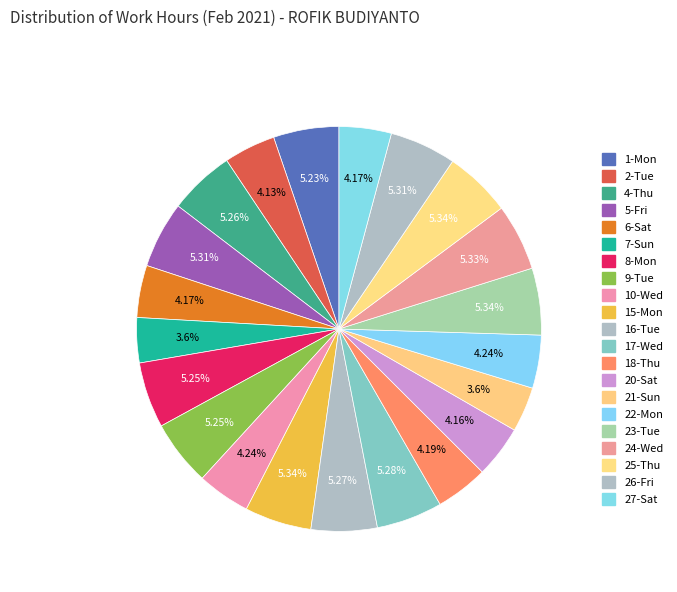

How many segments does this pie chart have?

21